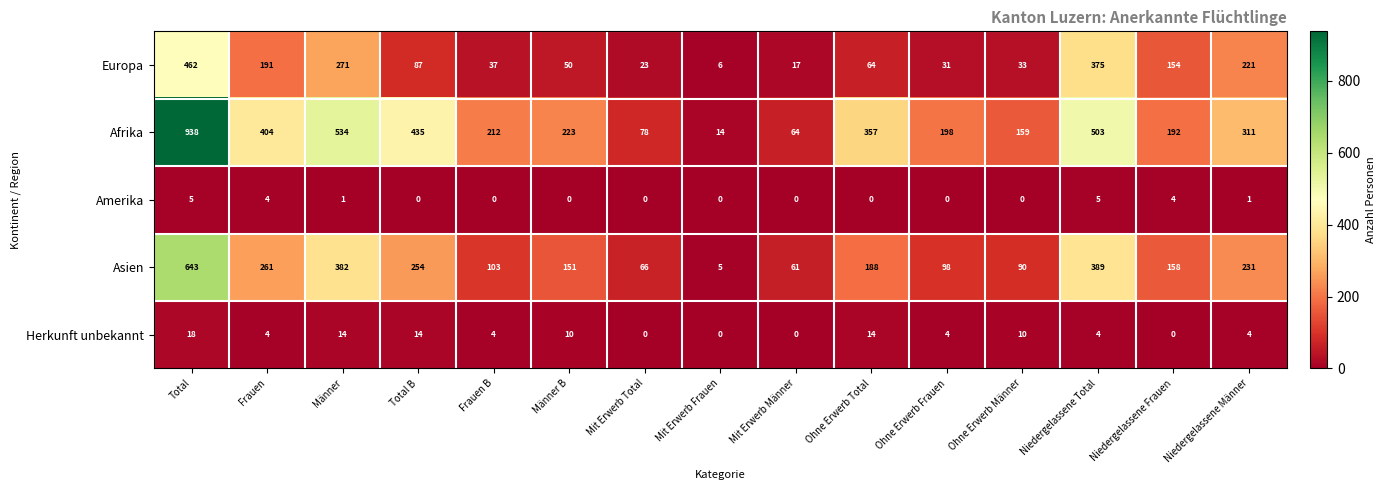

Which category has the highest value across all series?

Total